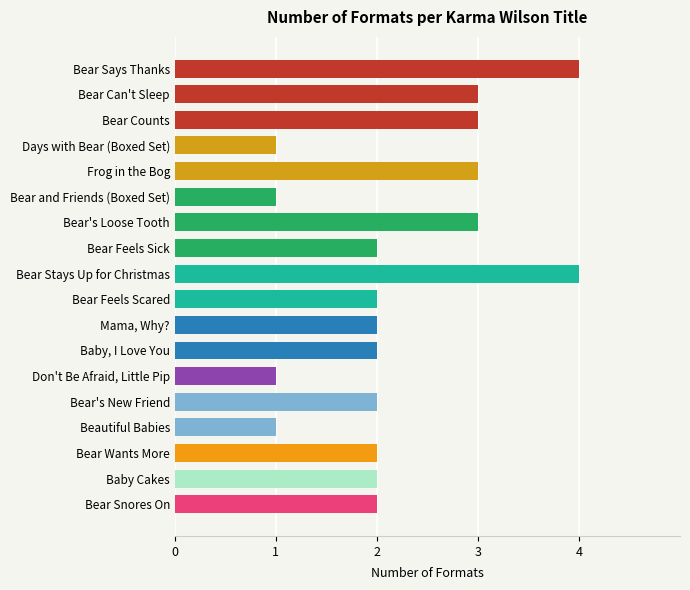

What is the difference between the maximum and minimum values?

3